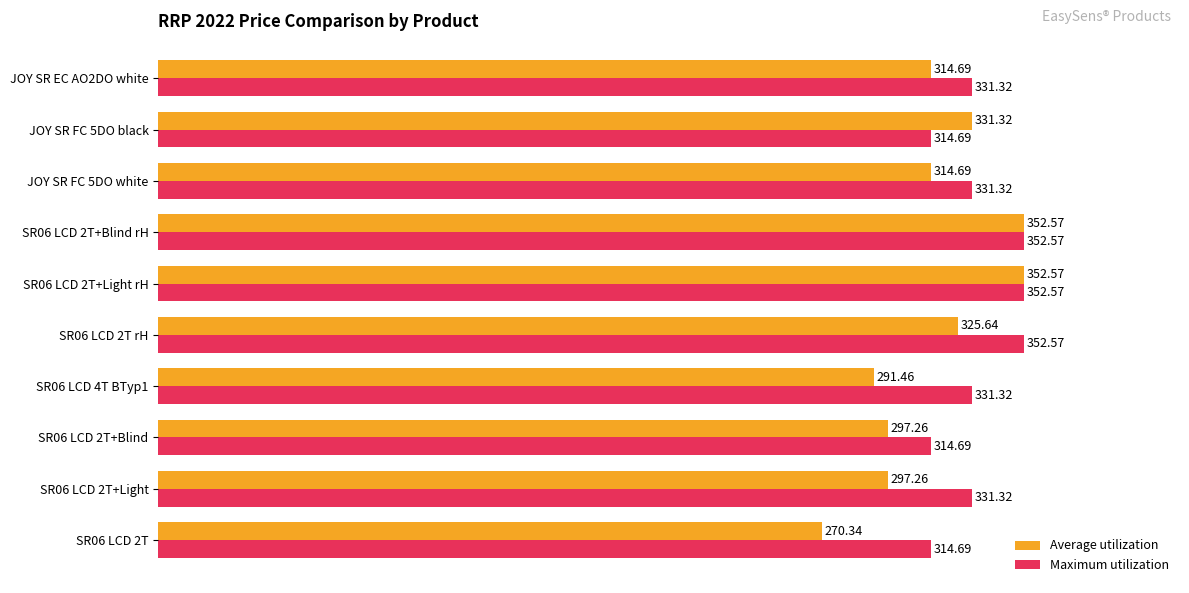

What is the sum of all Maximum utilization values?

3327.1